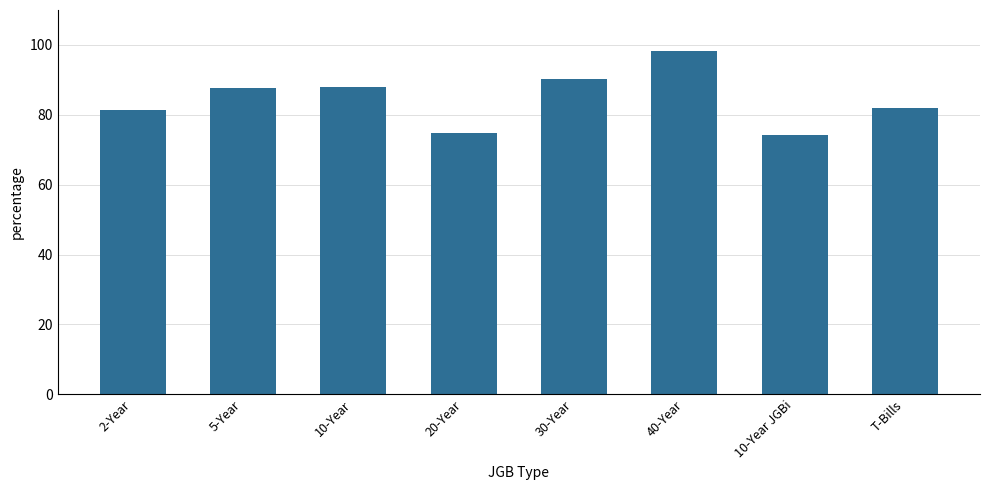

Count the number of data series in this chart.

1